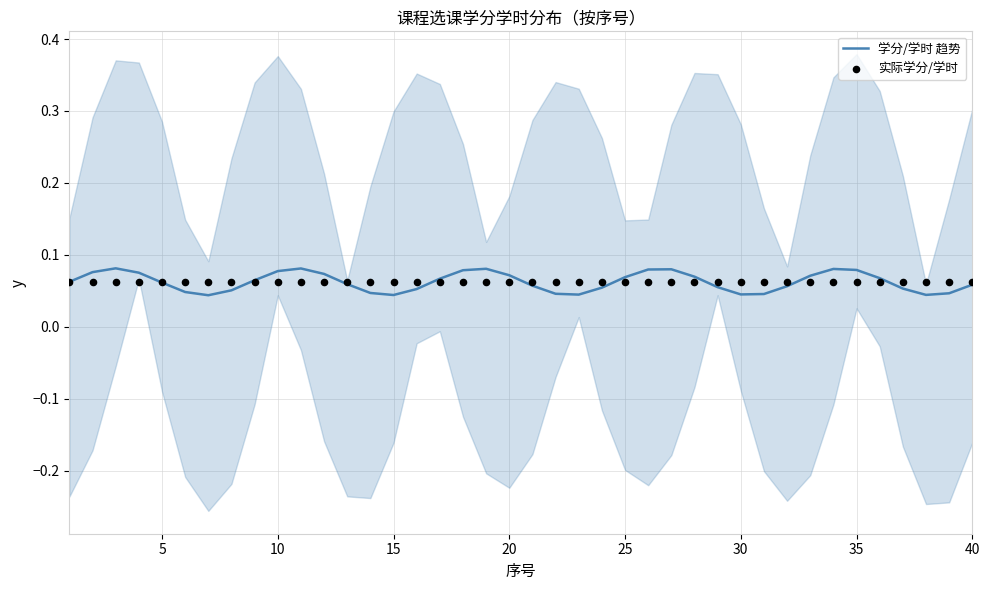

At how many categories does at least one series exceed 0?

40